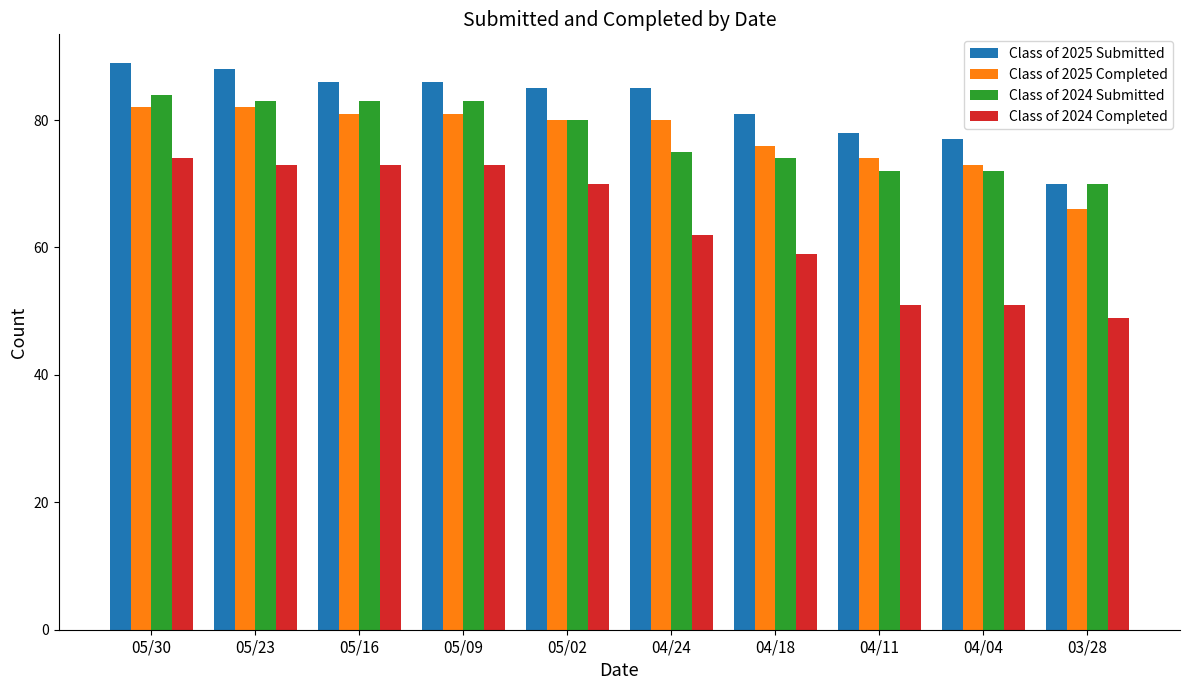

At which category is the sum across all series the highest?

05/30